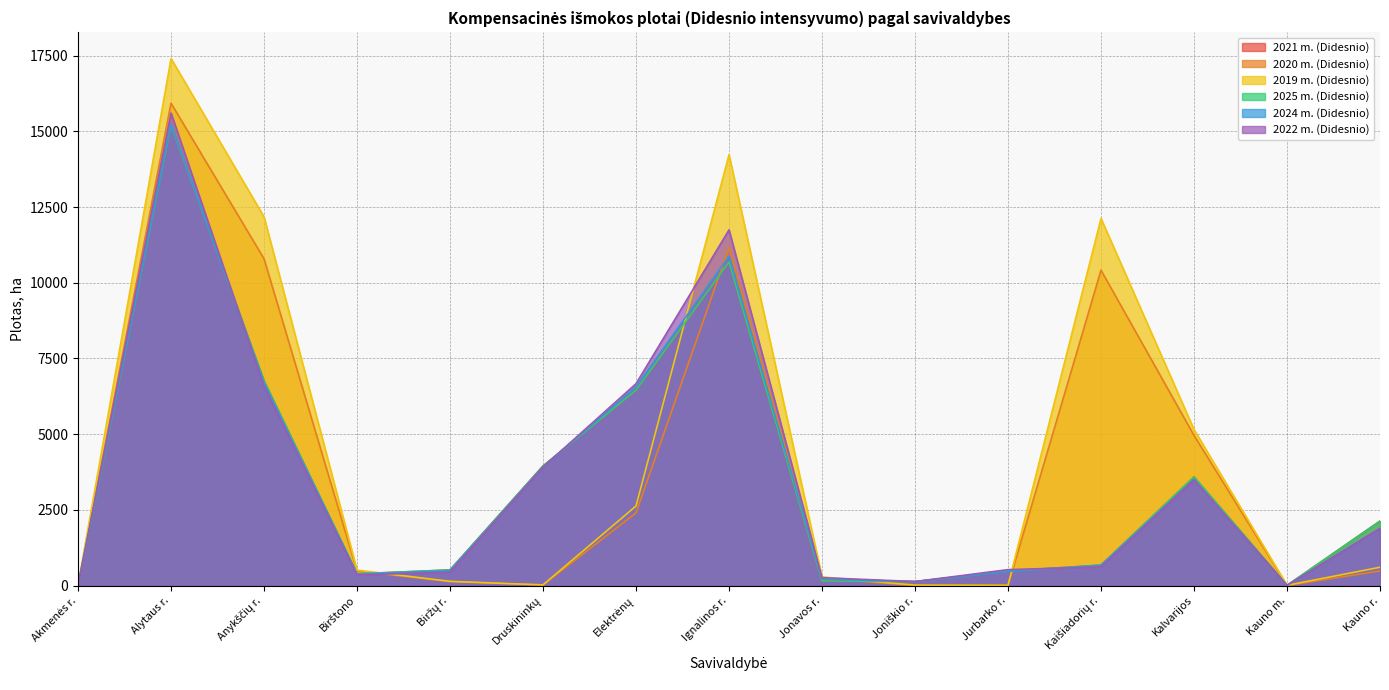

In 2025 m. (Didesnio), how many points are higher than both neighbors (excluding endpoints)?

3